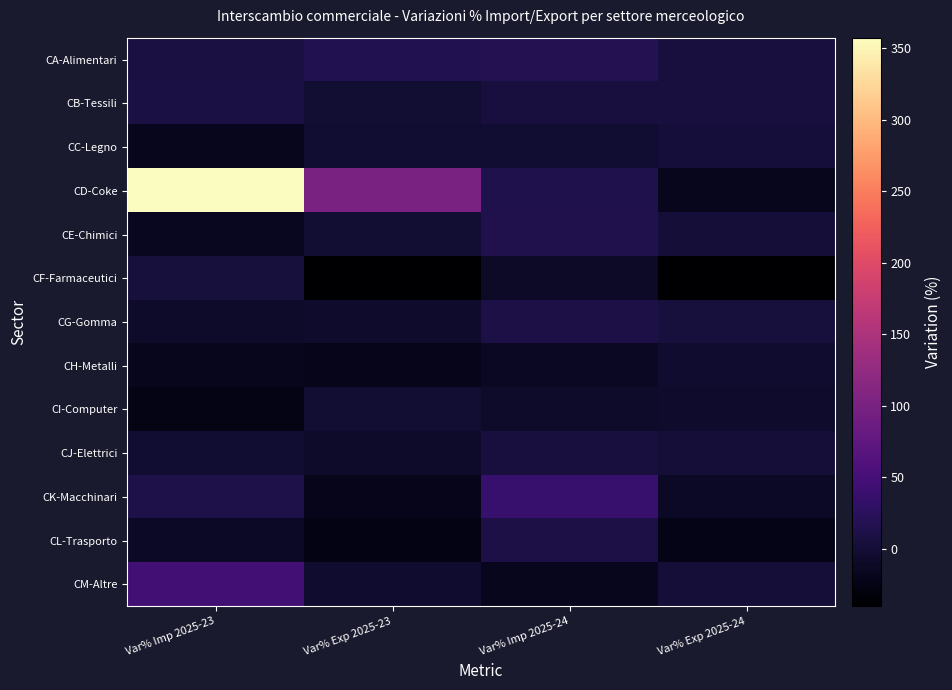

Reading left to right, transcribe all the data shown in this chart.

CA-Alimentari: Var% Imp 2025-23=7.6	Var% Exp 2025-23=16.1	Var% Imp 2025-24=18.3	Var% Exp 2025-24=5.5
CB-Tessili: Var% Imp 2025-23=8.5	Var% Exp 2025-23=-1.7	Var% Imp 2025-24=5.9	Var% Exp 2025-24=5.5
CC-Legno: Var% Imp 2025-23=-17.1	Var% Exp 2025-23=-3.6	Var% Imp 2025-24=-4.4	Var% Exp 2025-24=2.6
CD-Coke: Var% Imp 2025-23=357.4	Var% Exp 2025-23=101.1	Var% Imp 2025-24=13.2	Var% Exp 2025-24=-18.0
CE-Chimici: Var% Imp 2025-23=-16.2	Var% Exp 2025-23=-2.5	Var% Imp 2025-24=14.4	Var% Exp 2025-24=0.3
CF-Farmaceutici: Var% Imp 2025-23=4.5	Var% Exp 2025-23=-40.3	Var% Imp 2025-24=-9.6	Var% Exp 2025-24=-39.9
CG-Gomma: Var% Imp 2025-23=-8.4	Var% Exp 2025-23=-7.3	Var% Imp 2025-24=9.5	Var% Exp 2025-24=4.2
CH-Metalli: Var% Imp 2025-23=-17.4	Var% Exp 2025-23=-21.4	Var% Imp 2025-24=-13.2	Var% Exp 2025-24=-4.9
CI-Computer: Var% Imp 2025-23=-23.9	Var% Exp 2025-23=-2.4	Var% Imp 2025-24=-8.9	Var% Exp 2025-24=-6.2
CJ-Elettrici: Var% Imp 2025-23=-4.0	Var% Exp 2025-23=-8.6	Var% Imp 2025-24=5.6	Var% Exp 2025-24=1.6
CK-Macchinari: Var% Imp 2025-23=11.8	Var% Exp 2025-23=-20.6	Var% Imp 2025-24=37.1	Var% Exp 2025-24=-11.6
CL-Trasporto: Var% Imp 2025-23=-11.5	Var% Exp 2025-23=-25.5	Var% Imp 2025-24=10.8	Var% Exp 2025-24=-23.2
CM-Altre: Var% Imp 2025-23=45.4	Var% Exp 2025-23=-4.7	Var% Imp 2025-24=-18.2	Var% Exp 2025-24=0.6